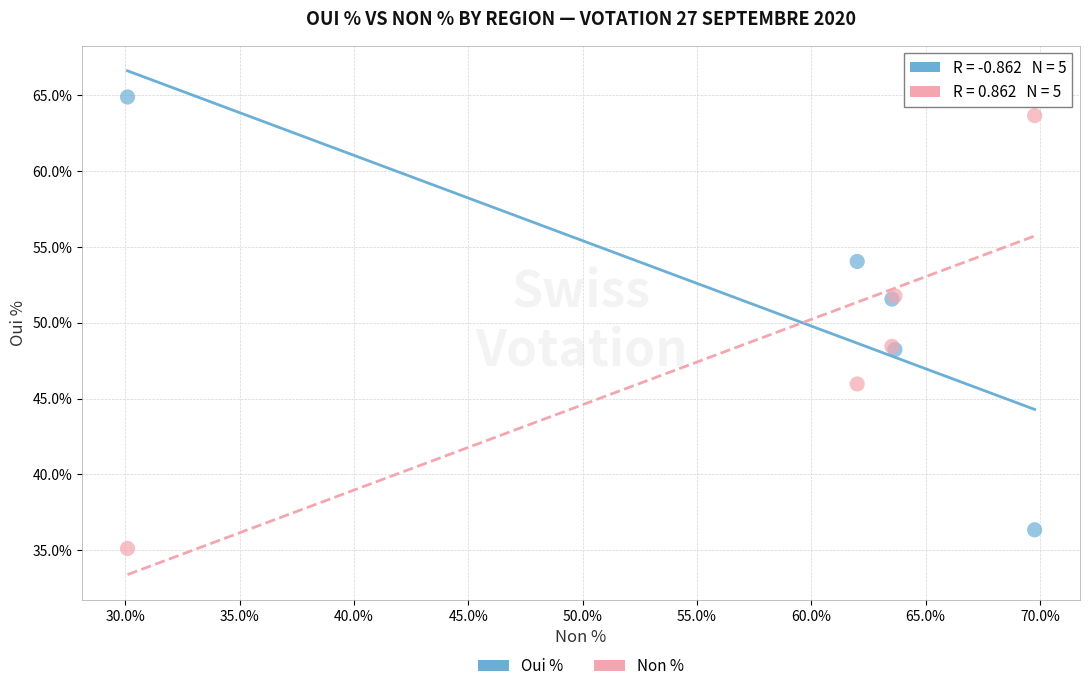

What is the X range (max minus min) for the scatter plot?

39.7